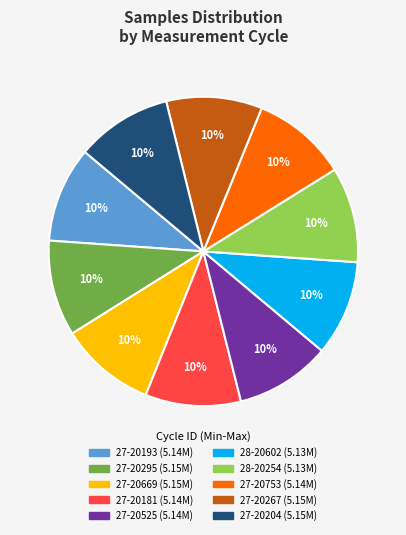

To the nearest percent, what is the average slice percentage?

10%